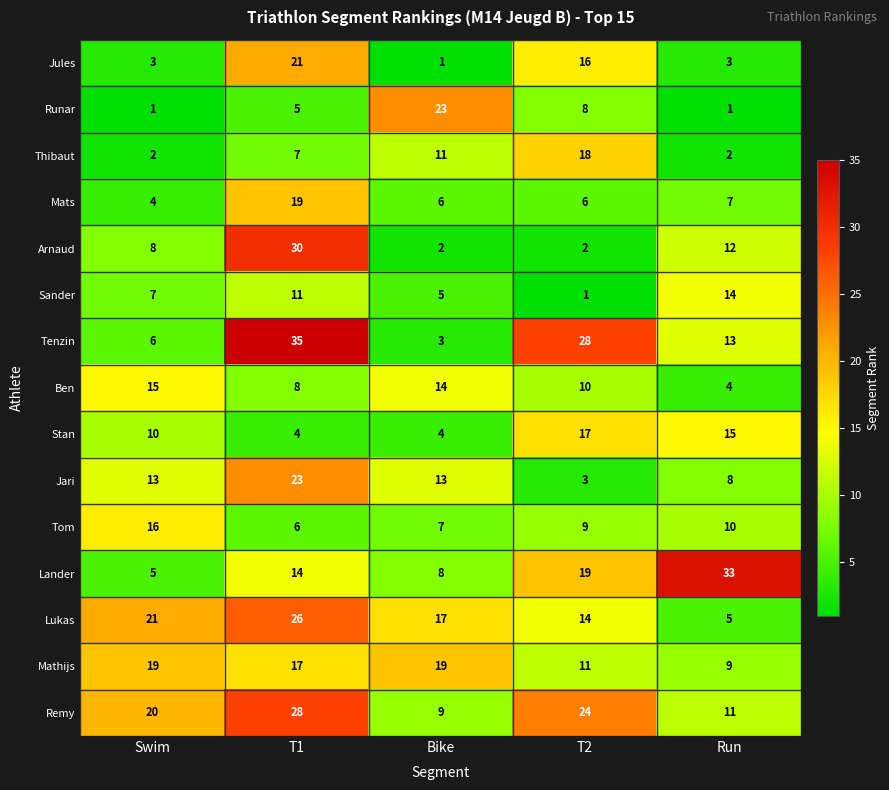

Count the number of data series in this chart.

15